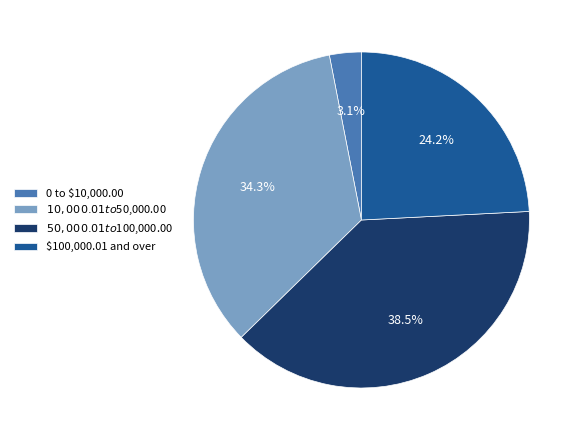

What is the largest slice in the pie chart?

$50,000.01 to $100,000.00